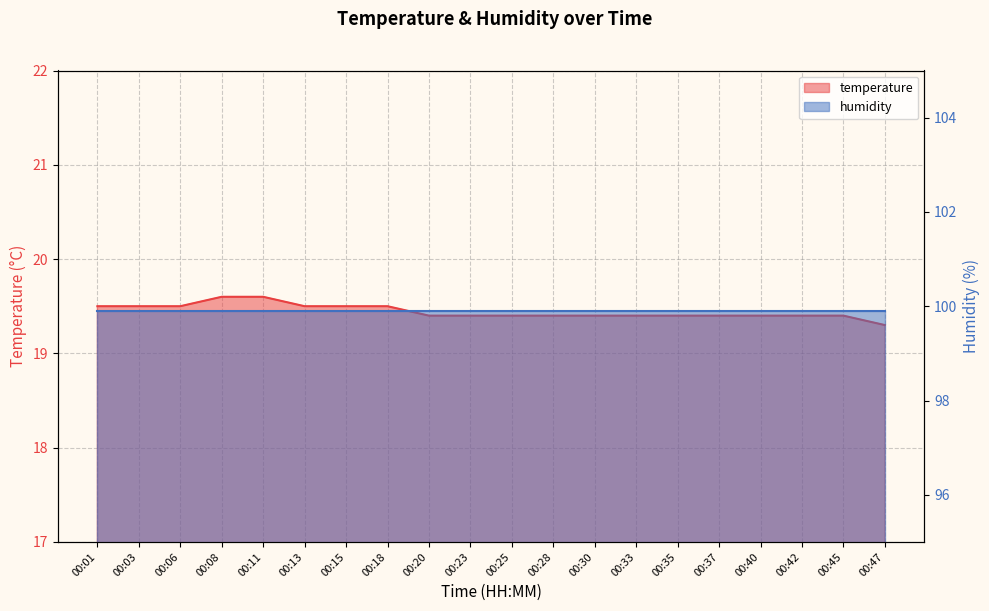

Reading left to right, what are all the values shown in this chart?

19.5	19.5	19.5	19.6	19.6	19.5	19.5	19.5	19.4	19.4	19.4	19.4	19.4	19.4	19.4	19.4	19.4	19.4	19.4	19.3